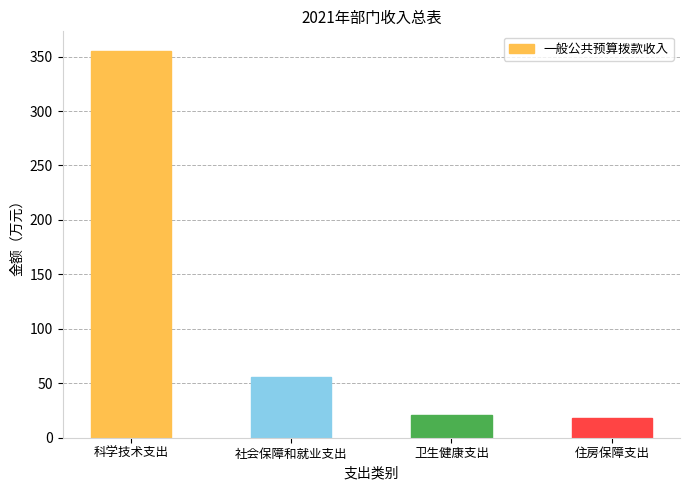

Are the bars grouped side by side (vs. stacked)?

No